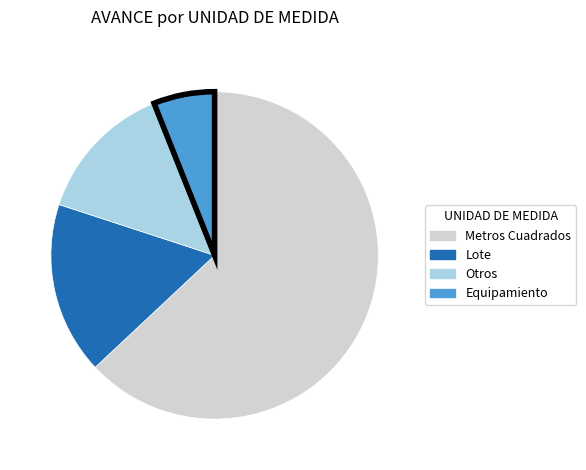

Is there a majority slice in this chart?

Yes